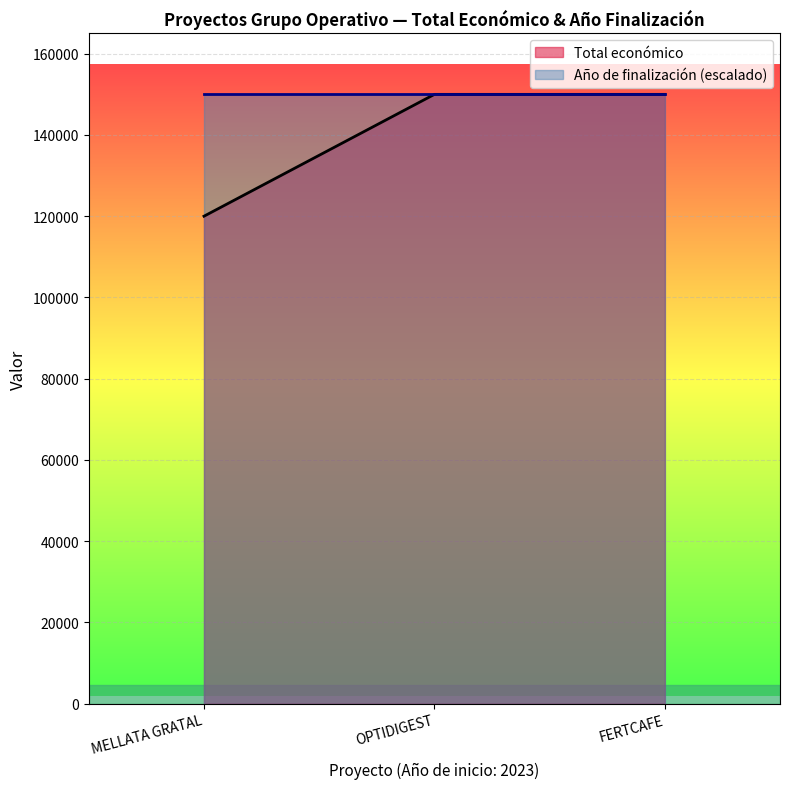

Which series has the largest range (max minus min)?

Total económico